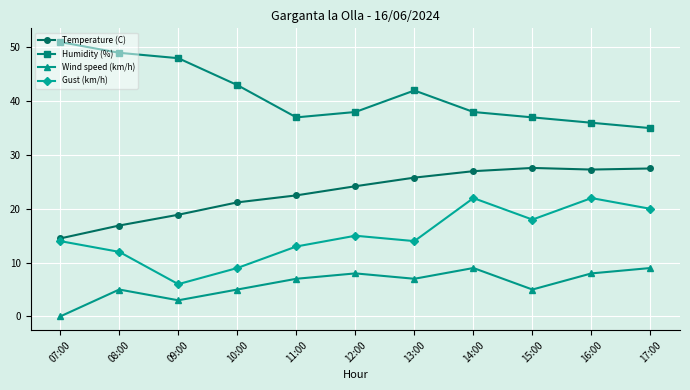

Rank the series at 17:00 from highest to lowest value.

Humidity (%), Temperature (C), Gust (km/h), Wind speed (km/h)